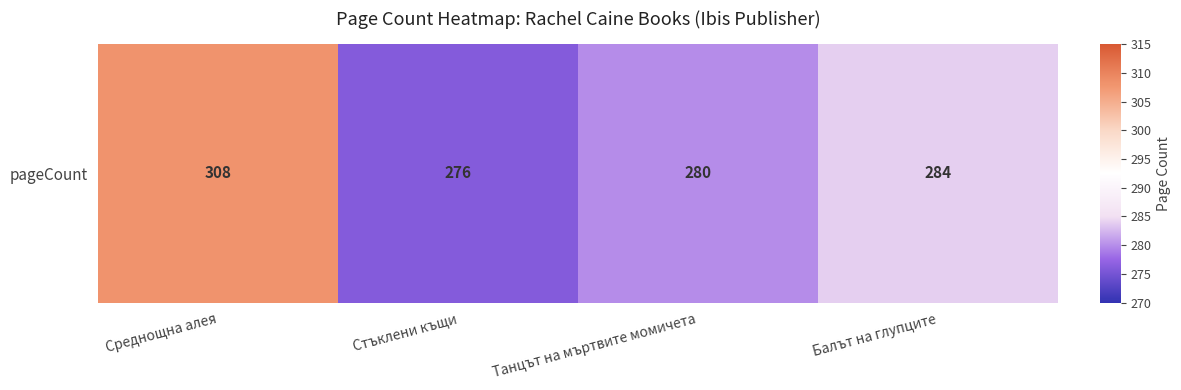

Rank the categories by value from lowest to highest.

Стъклени къщи, Танцът на мъртвите момичета, Балът на глупците, Среднощна алея